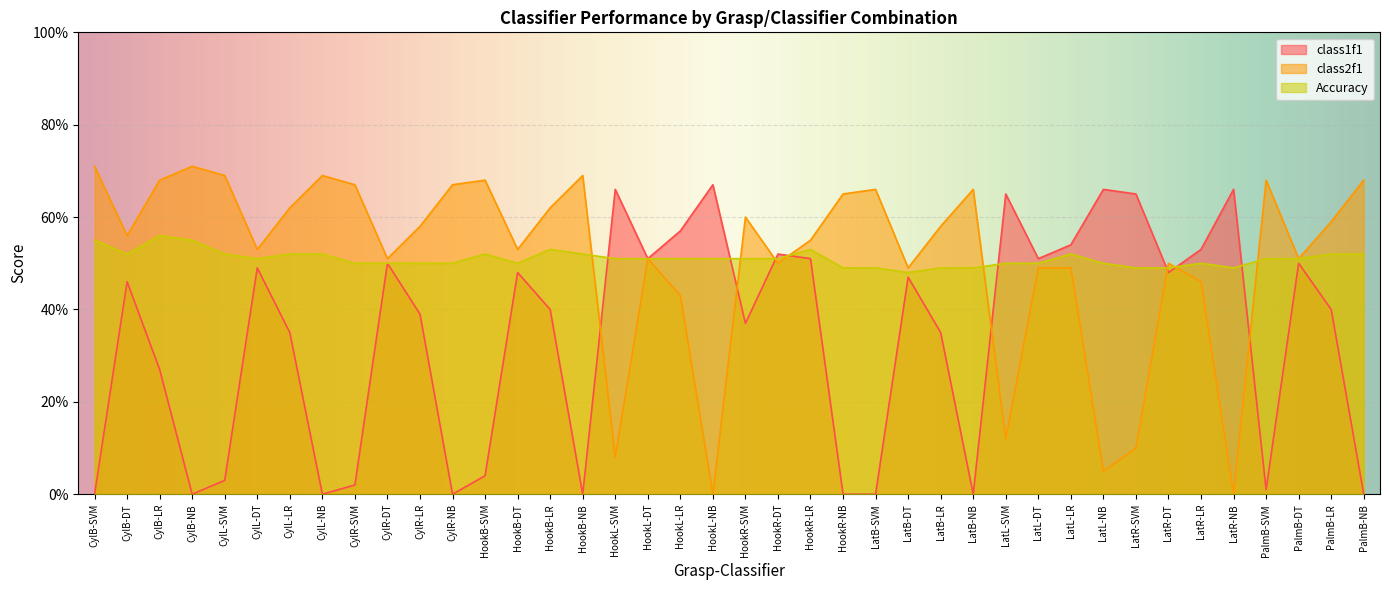

Count the number of categories in the chart.

40